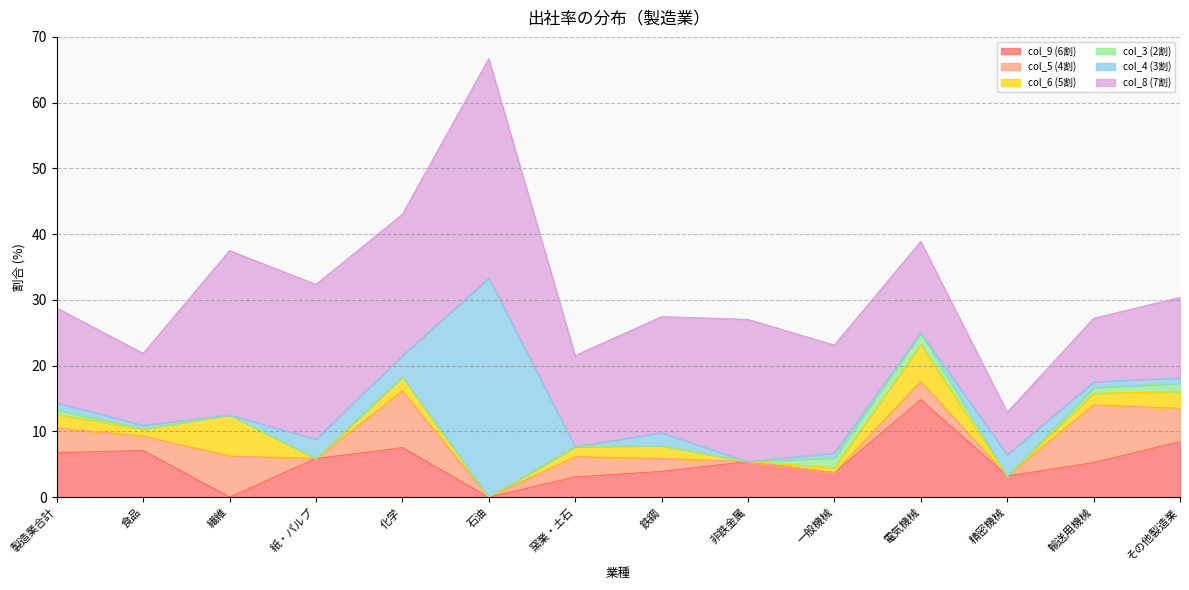

At which label does col_6 (5割) reach its minimum?

紙・パルプ